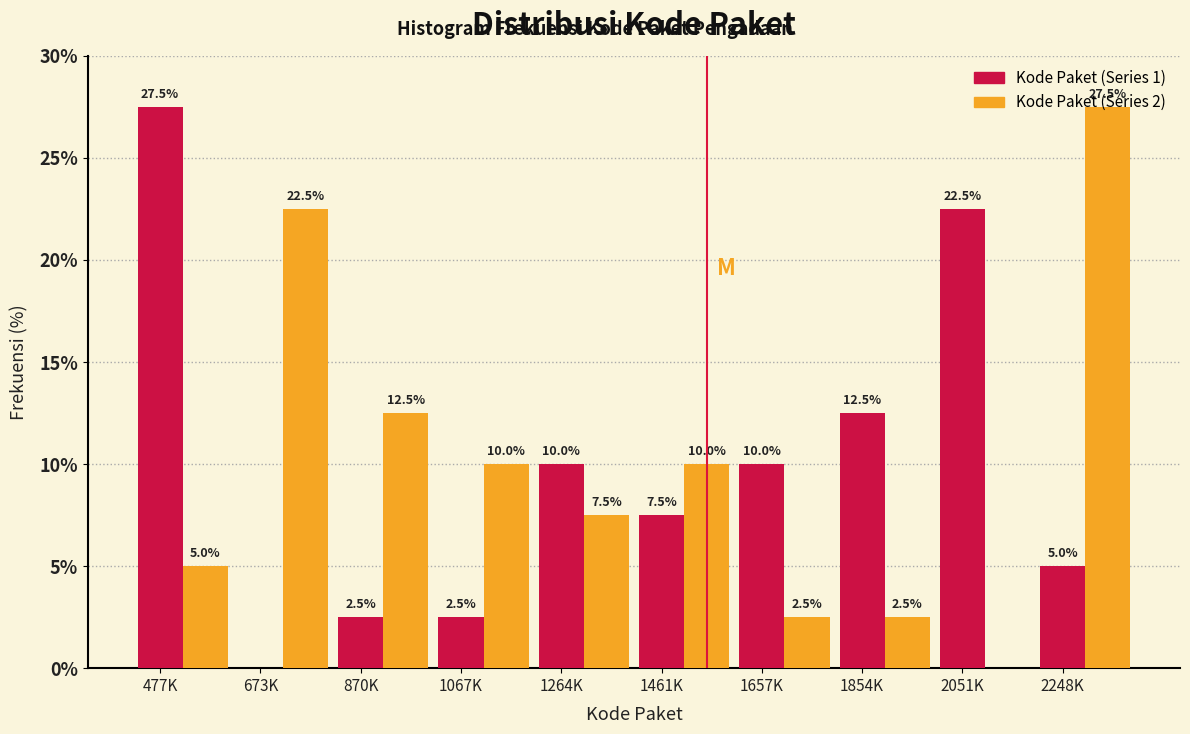

Which series changed the most between 2051K and 2248K?

Kode Paket (Series 2)